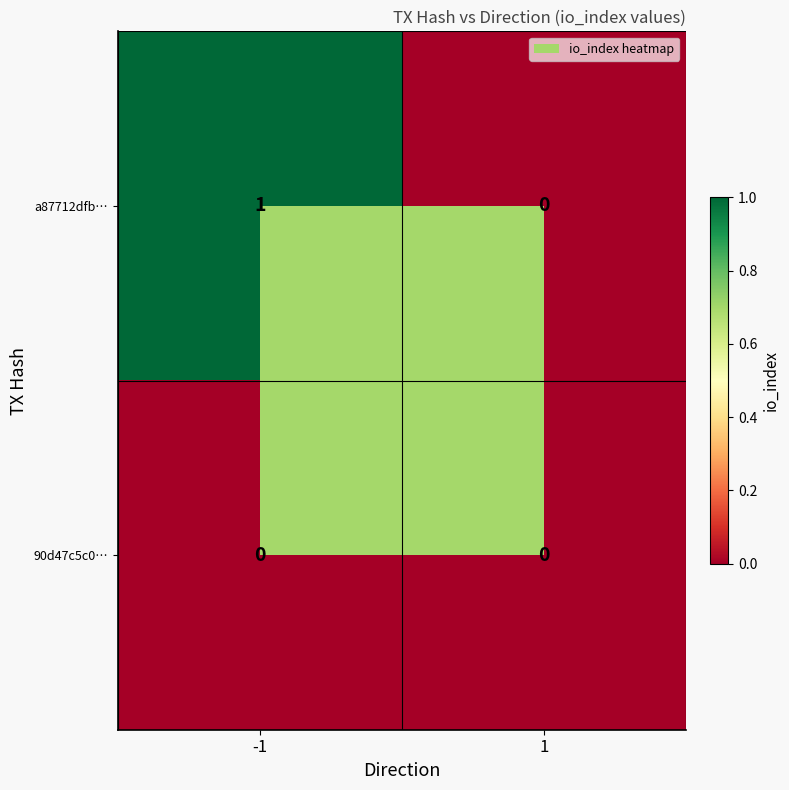

True or false: a87712dfb… has a value of 0 at 1.

True